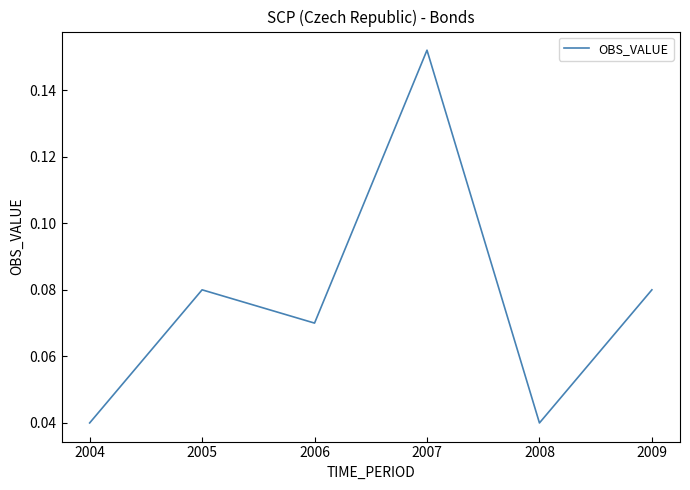

Count the number of categories in the chart.

6